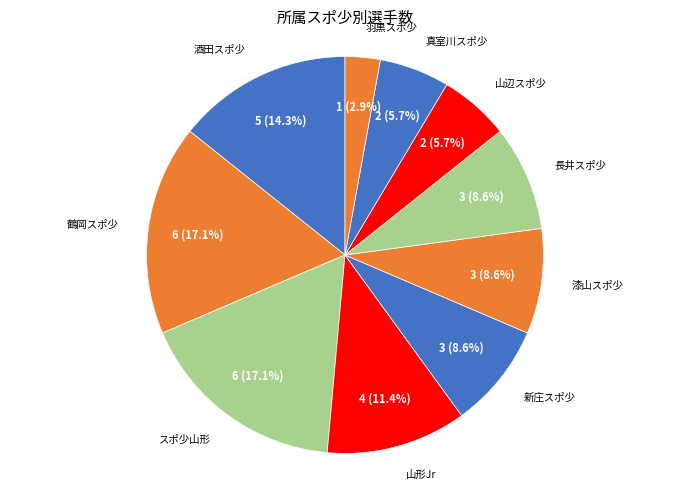

How many slices are in this pie chart?

10